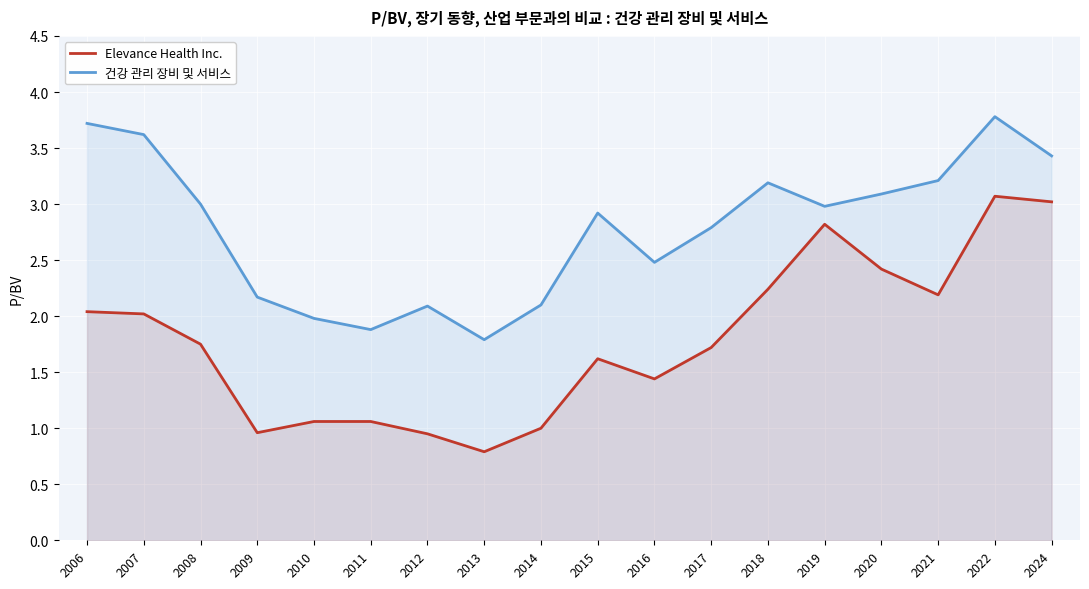

Reading right to left, list all the values displayed in this chart.

Elevance Health Inc.: 3.0	3.1	2.2	2.4	2.8	2.2	1.7	1.4	1.6	1.0	0.8	0.9	1.1	1.1	1.0	1.8	2.0	2.0
건강 관리 장비 및 서비스: 3.4	3.8	3.2	3.1	3.0	3.2	2.8	2.5	2.9	2.1	1.8	2.1	1.9	2.0	2.2	3.0	3.6	3.7